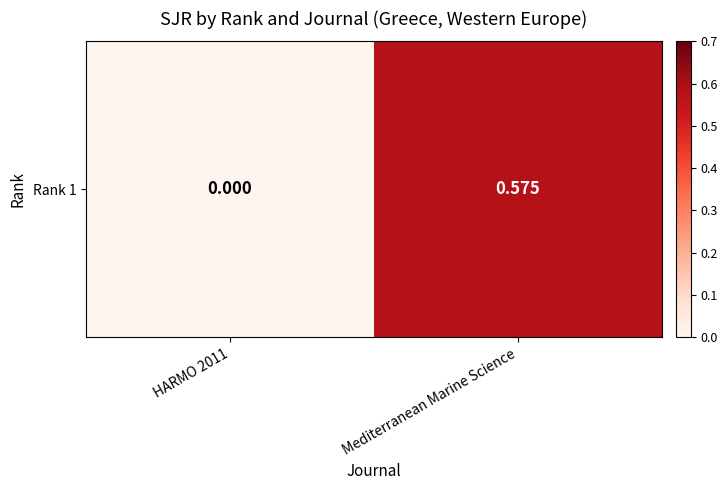

What is the average value?

0.3